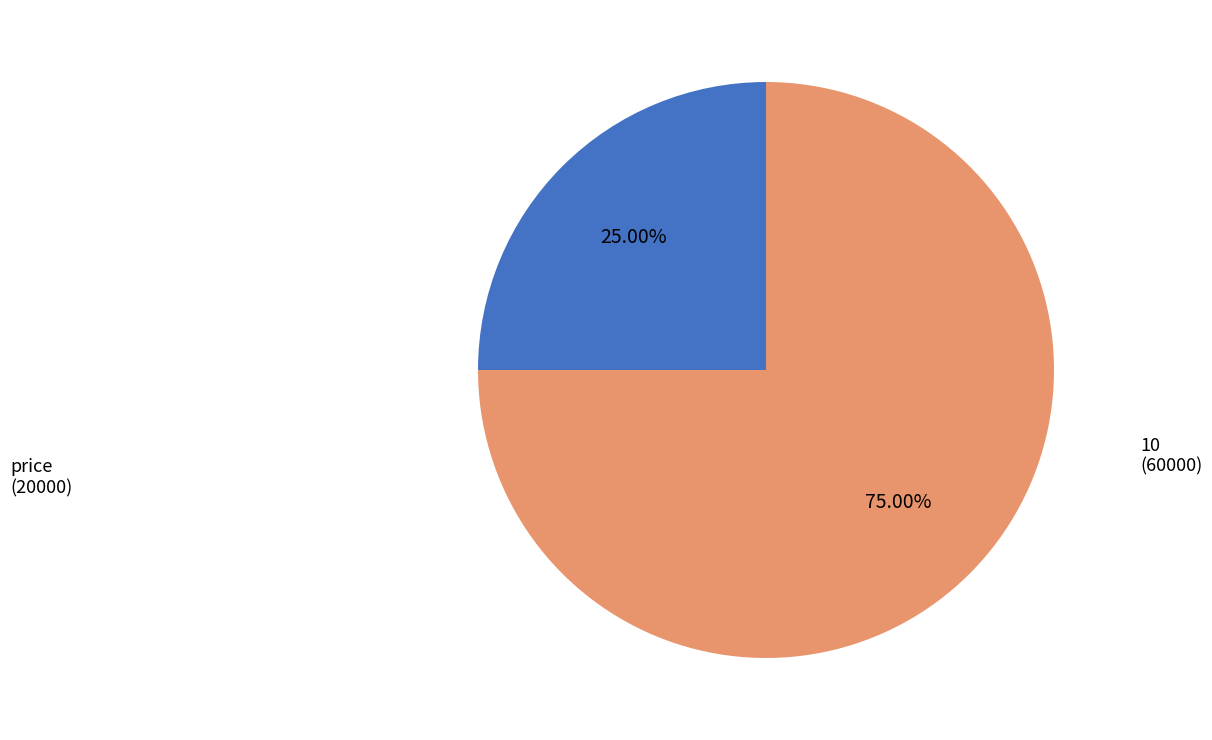

What percentage is the price slice, to the nearest percent?

25%